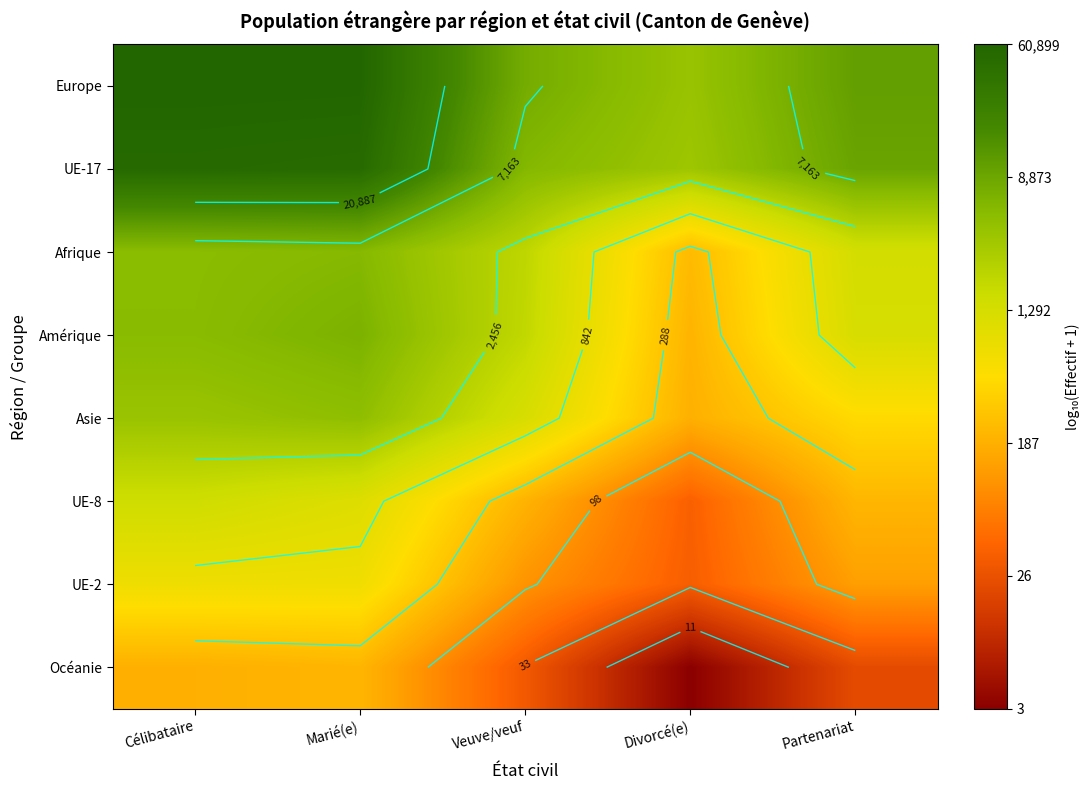

At how many categories does at least one series exceed 3?

5